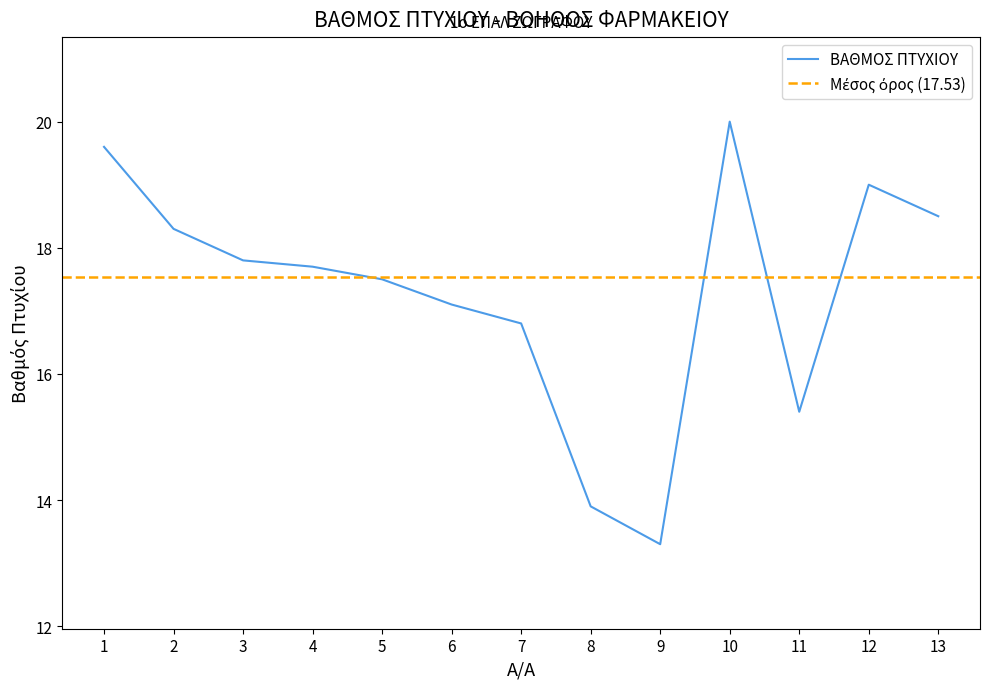

What is the smallest value displayed?

13.3